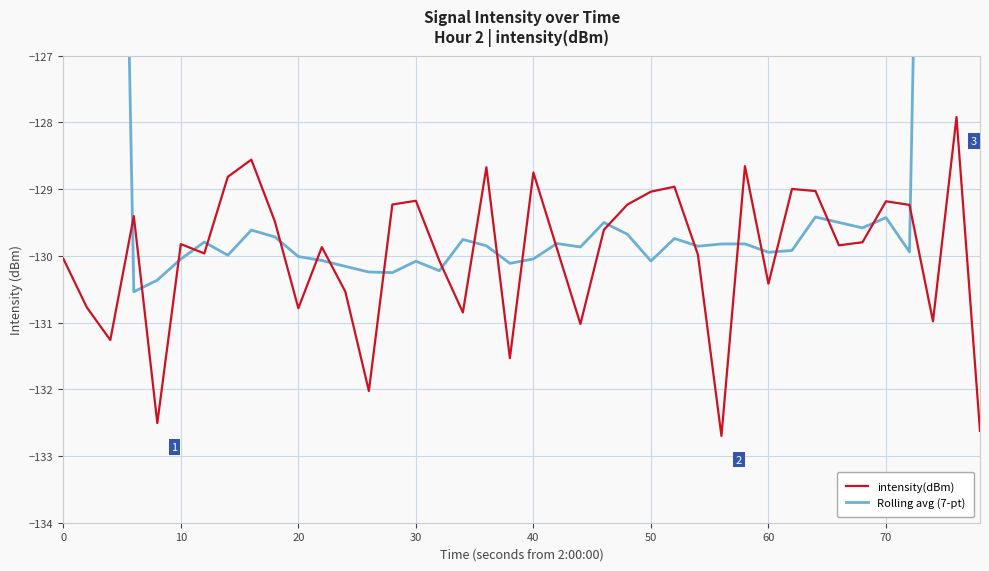

What is the value of the intensity(dBm) point at the 12th from the left?

-129.9